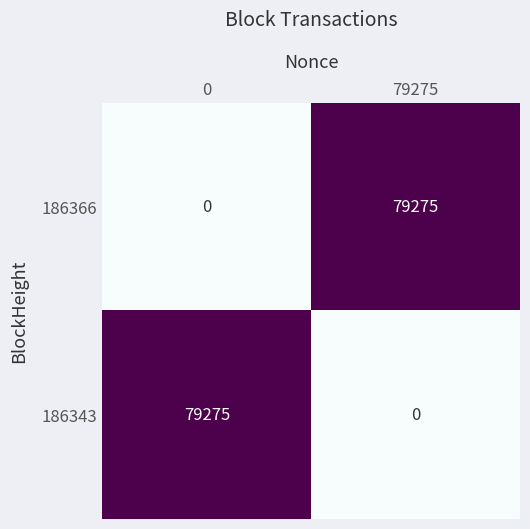

Reading right to left, transcribe all the data shown in this chart.

186366: 79275	0
186343: 0	79275